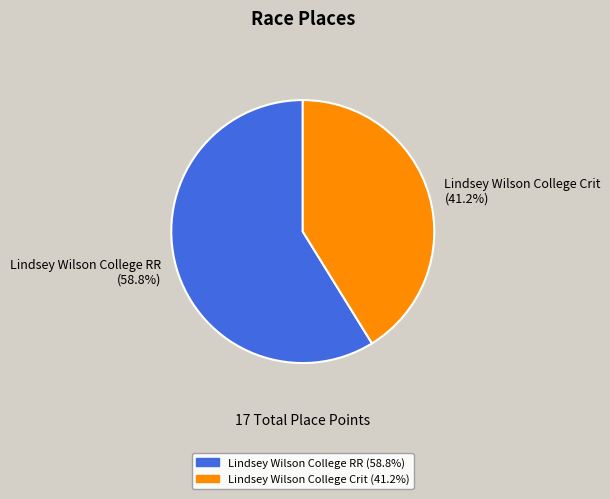

Which slice represents more than half of the pie?

Lindsey Wilson College RR